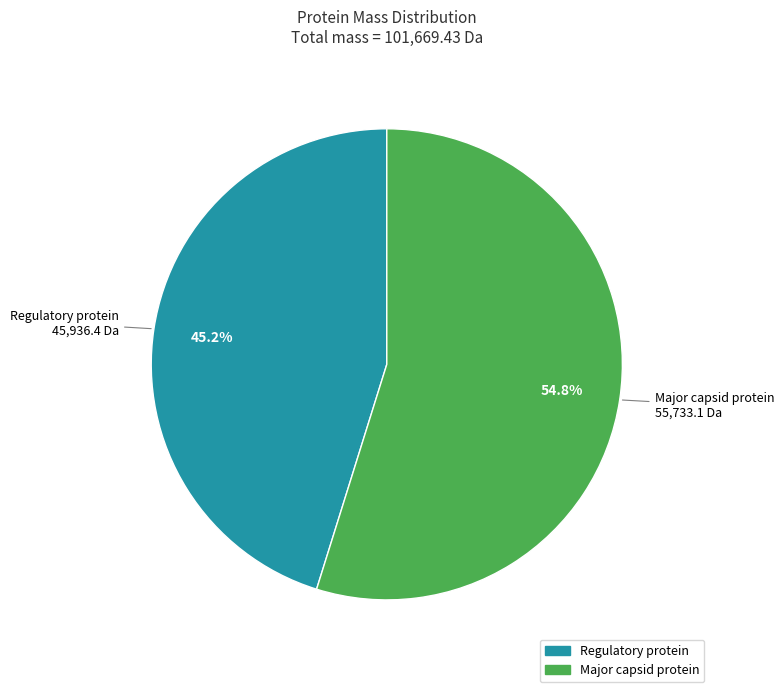

Is there any slice that represents more than half of the pie?

Yes